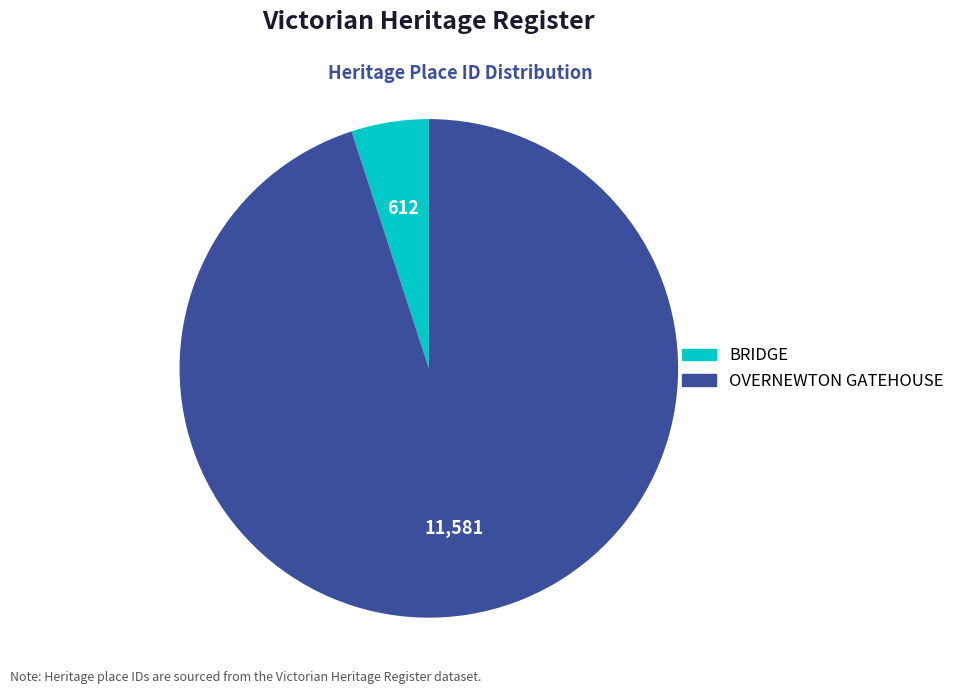

How many segments does this pie chart have?

2